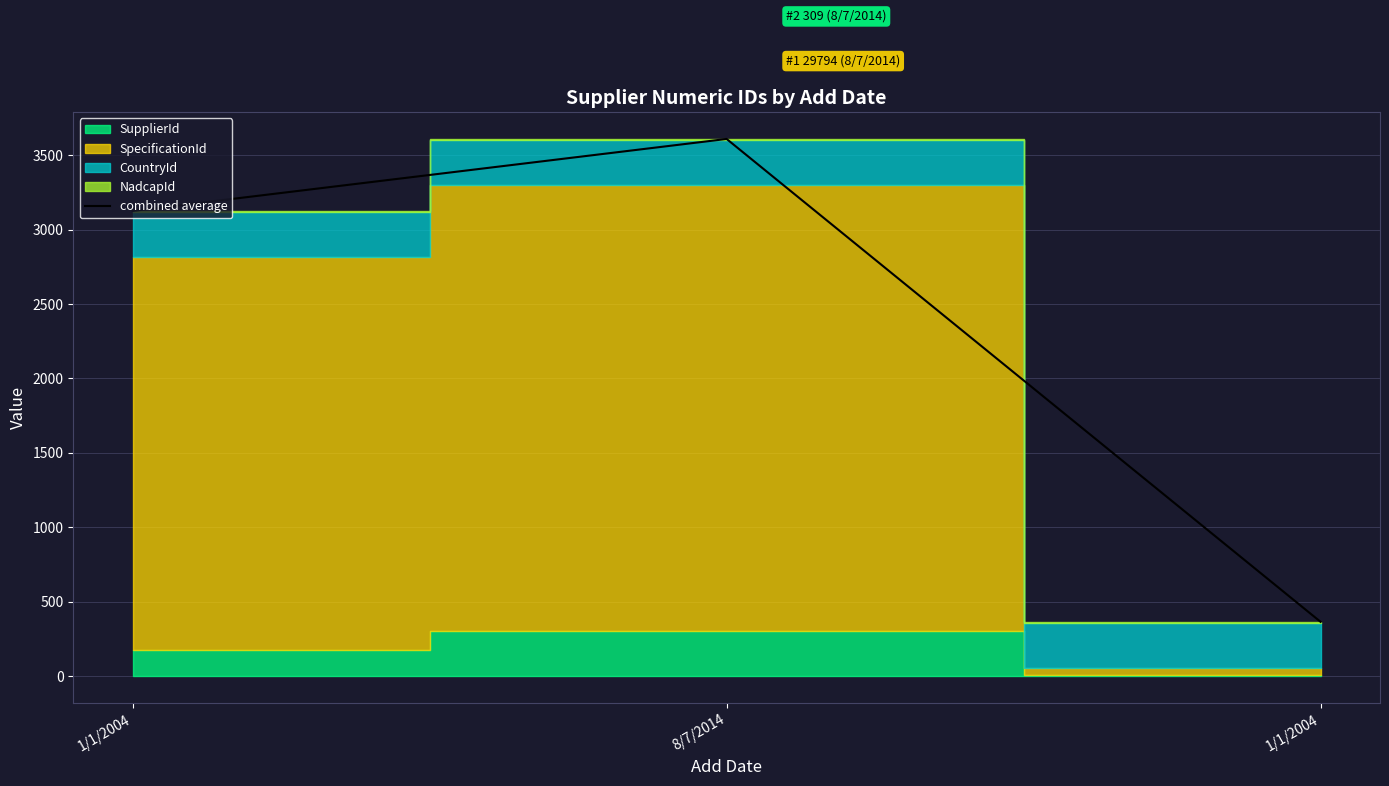

What is the difference between the maximum and minimum values?

3245.6